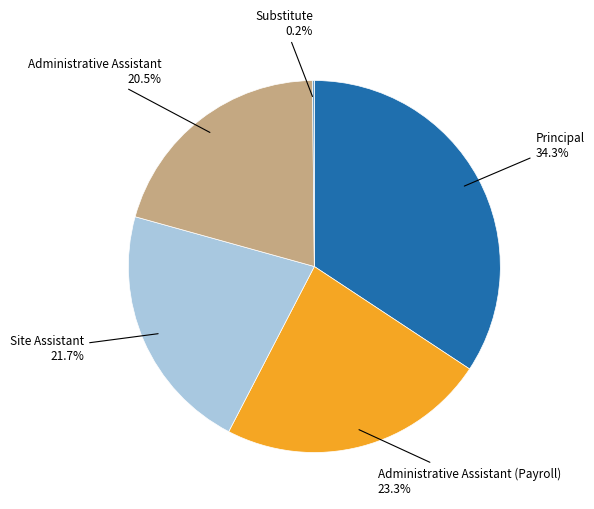

Does any single category account for the majority?

No